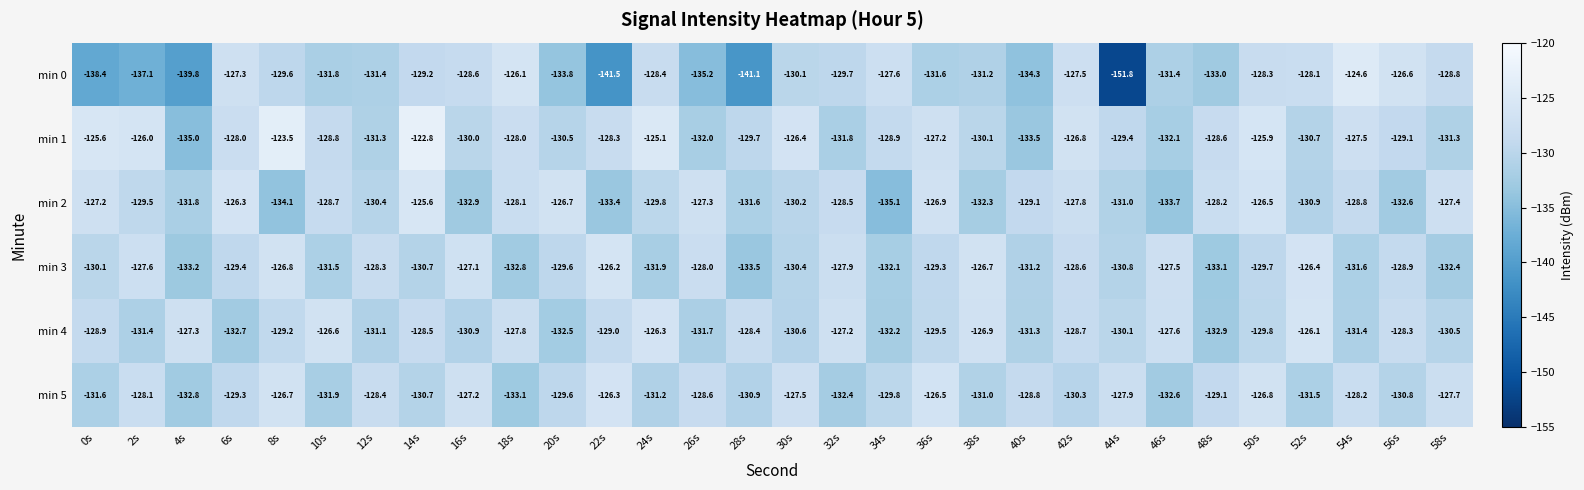

The min 0 series shows -34.5 at 36s. True or false?

False